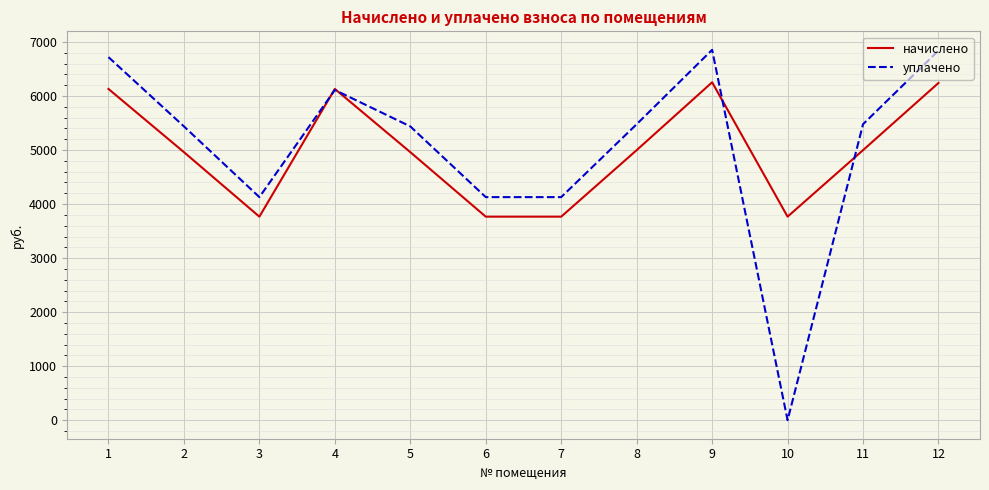

The value of уплачено at 1 is 9264.2. True or false?

False